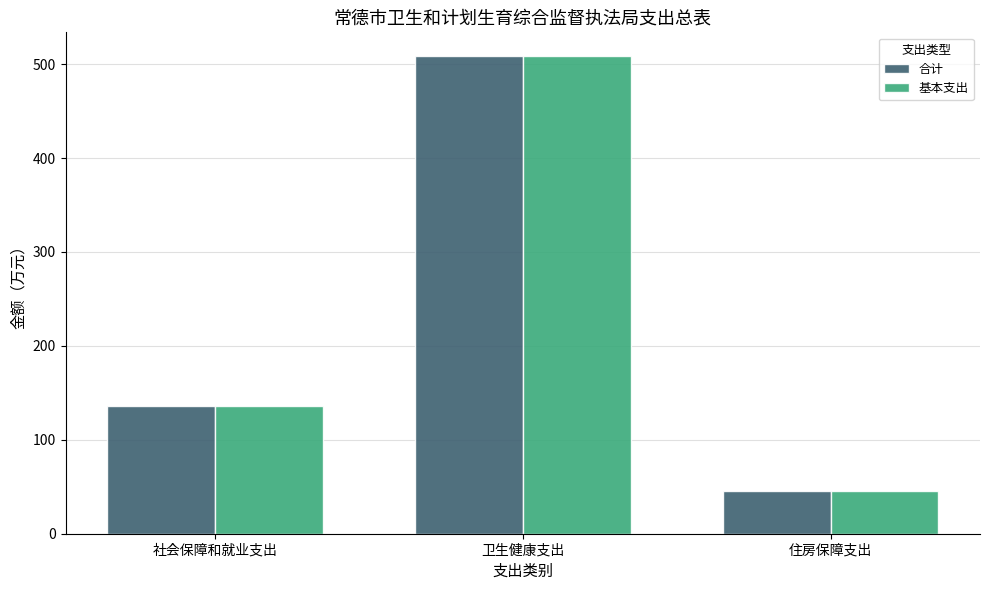

How many values in the 基本支出 series exceed 135?

2